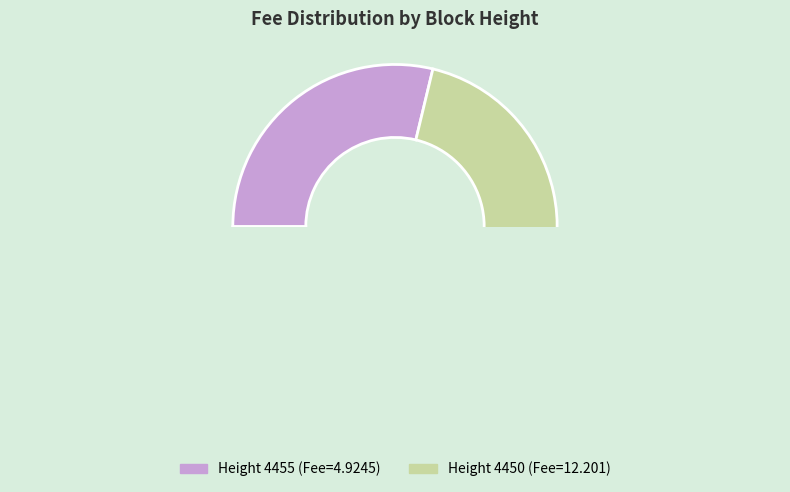

How many slices are in this pie chart?

2